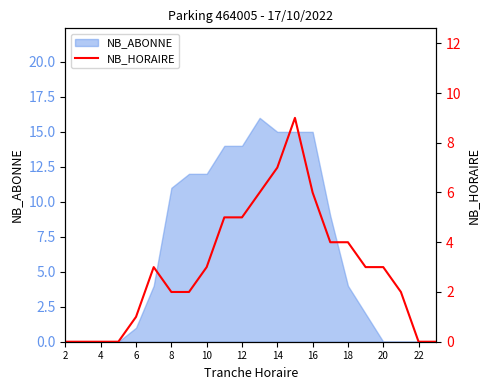

Is it true that NB_ABONNE equals 4 at 18?

True